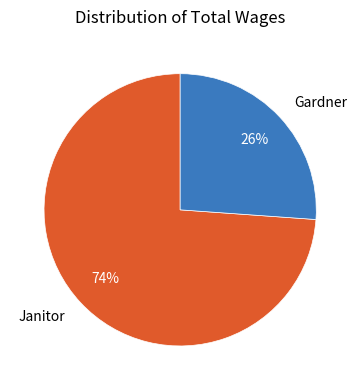

How many segments does this pie chart have?

2